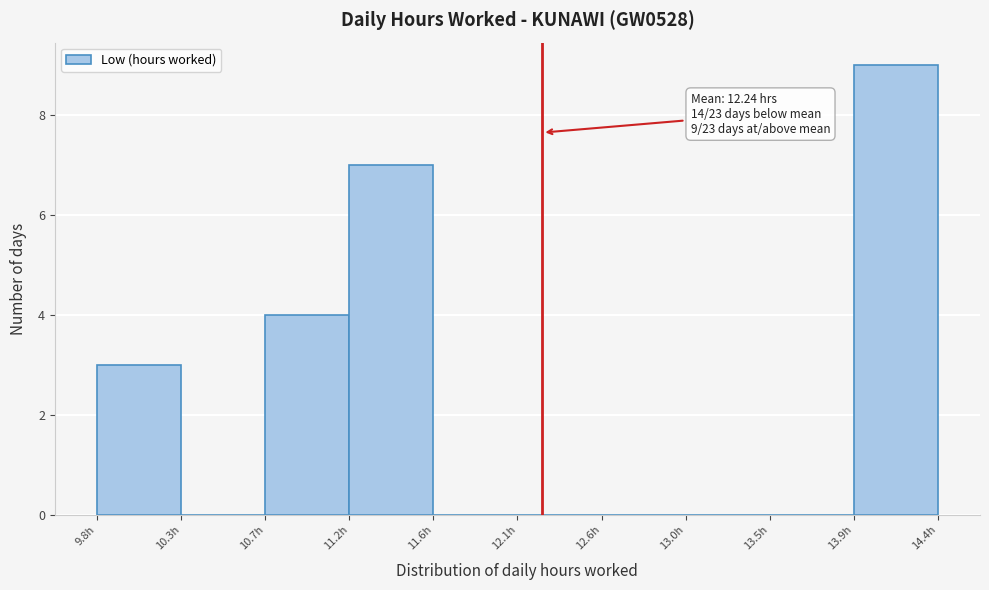

Over which range of the x-axis is the bar tallest?

13.90 to 14.35